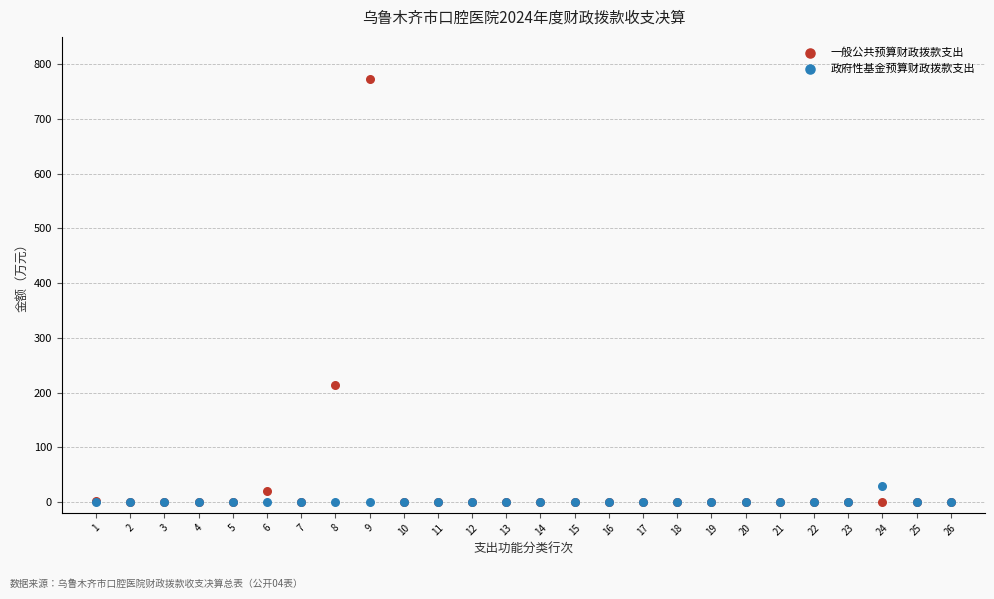

What are all the series names shown in the legend?

一般公共预算财政拨款支出, 政府性基金预算财政拨款支出